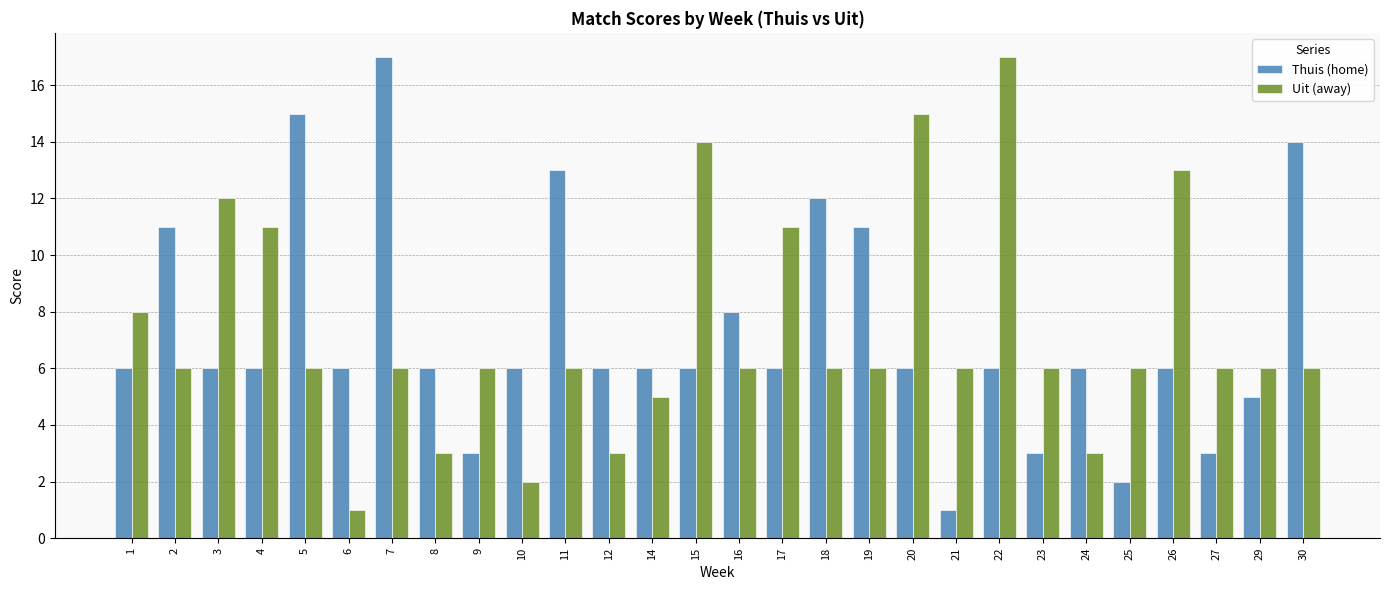

Count the number of categories in the chart.

28